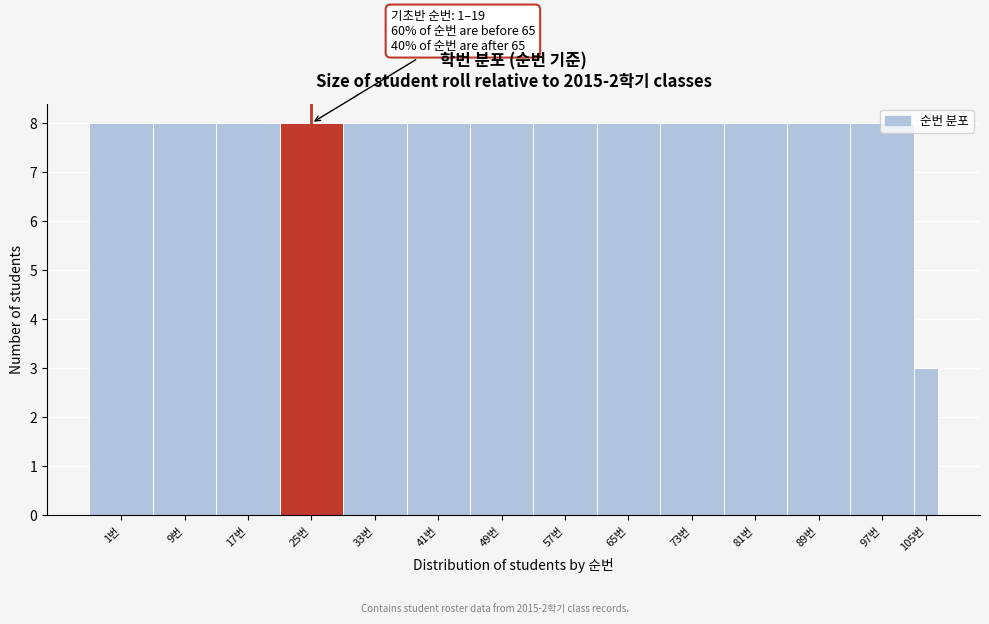

The chart shows a value of 12 at 57번. True or false?

False